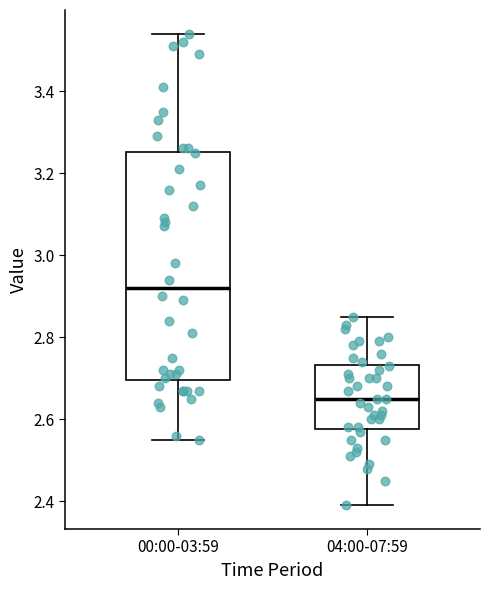

Comparing the boxes themselves (not the whiskers), which one is the tallest?

00:00-03:59